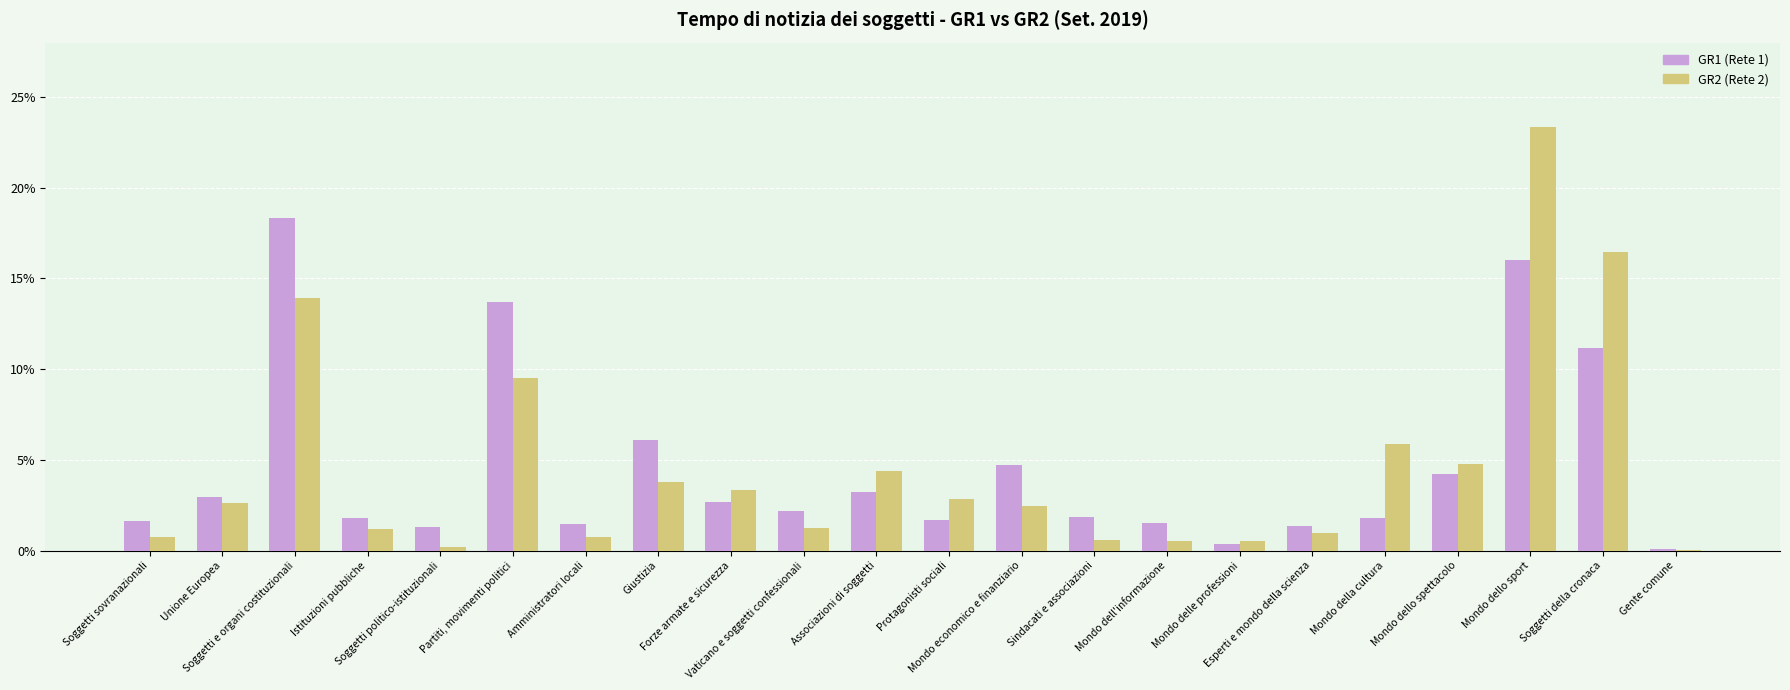

What is the spread (max minus min) of values at Unione Europea?

0.3